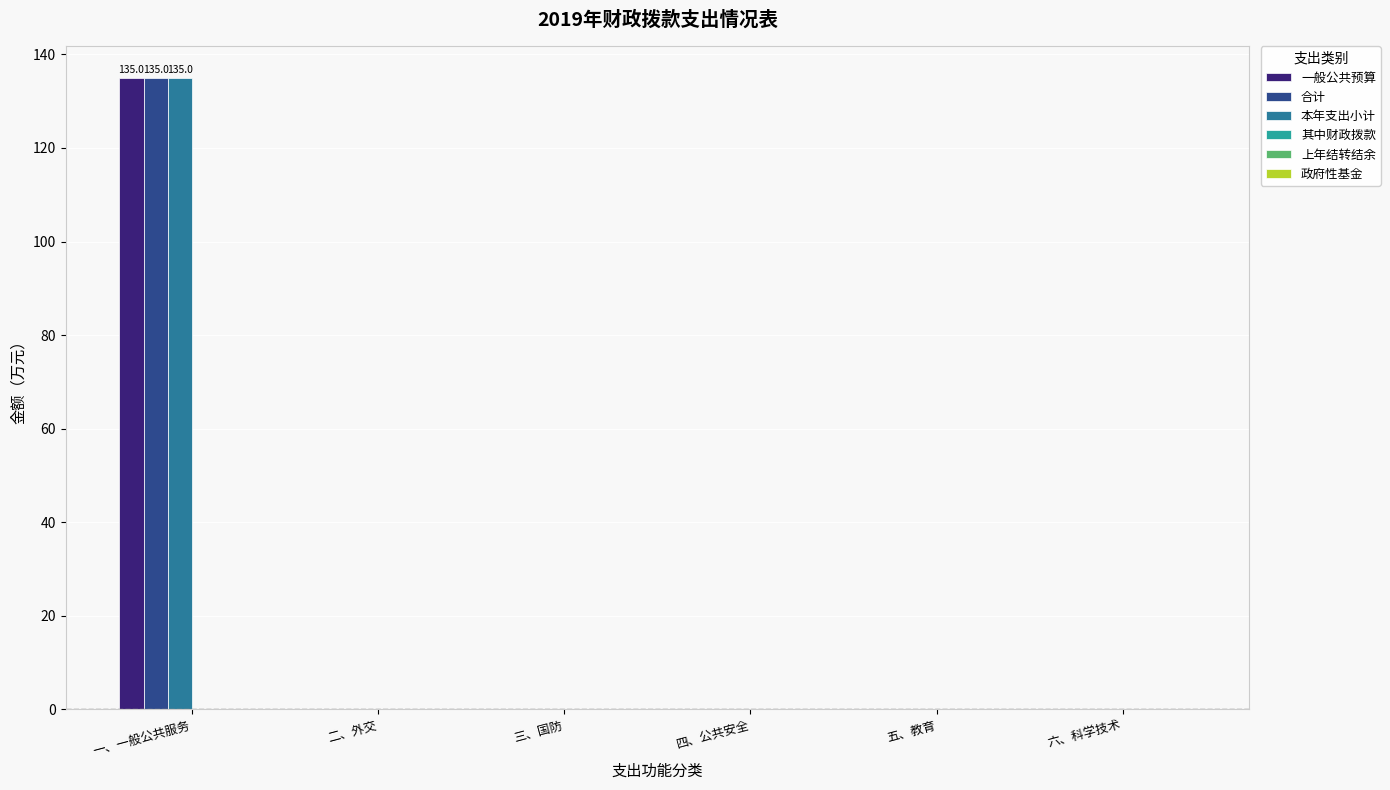

Which label corresponds to the largest value in the chart?

一、一般公共服务